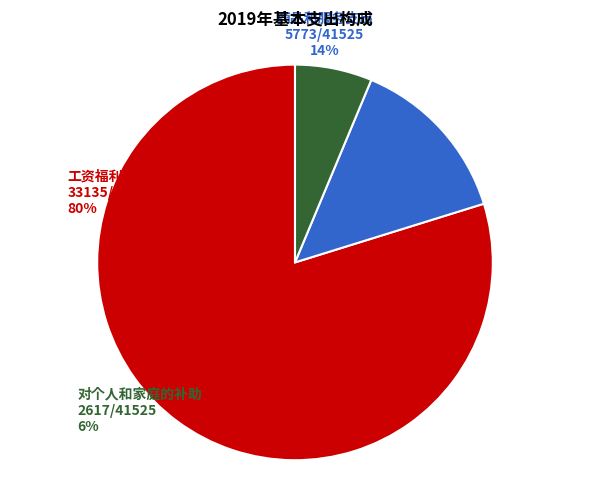

The 对个人和家庭的补助 slice represents 1% of the pie. True or false?

False